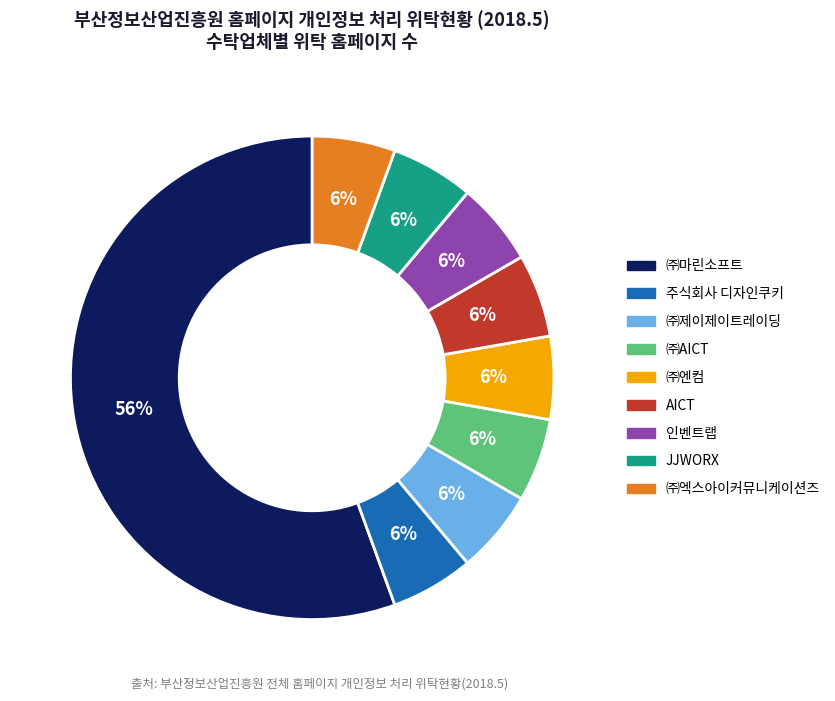

What is the ratio of the value at ㈜엑스아이커뮤니케이션즈 to the value at 인벤트랩?

1.0